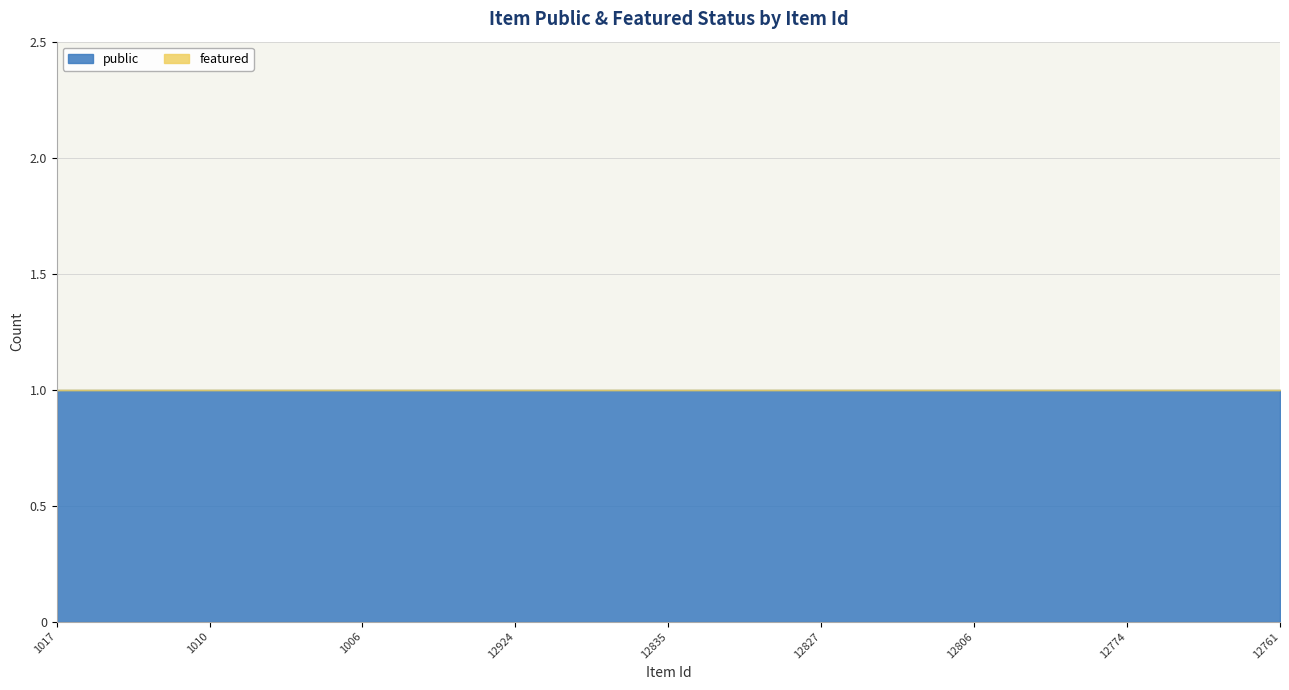

True or false: featured and public intersect in this chart.

False